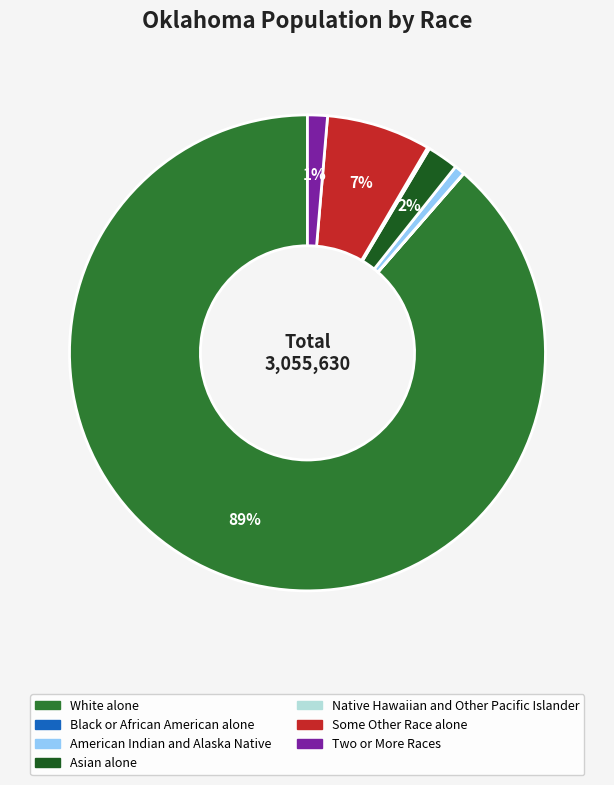

Is it true that Two or More Races is 1% of the pie?

True